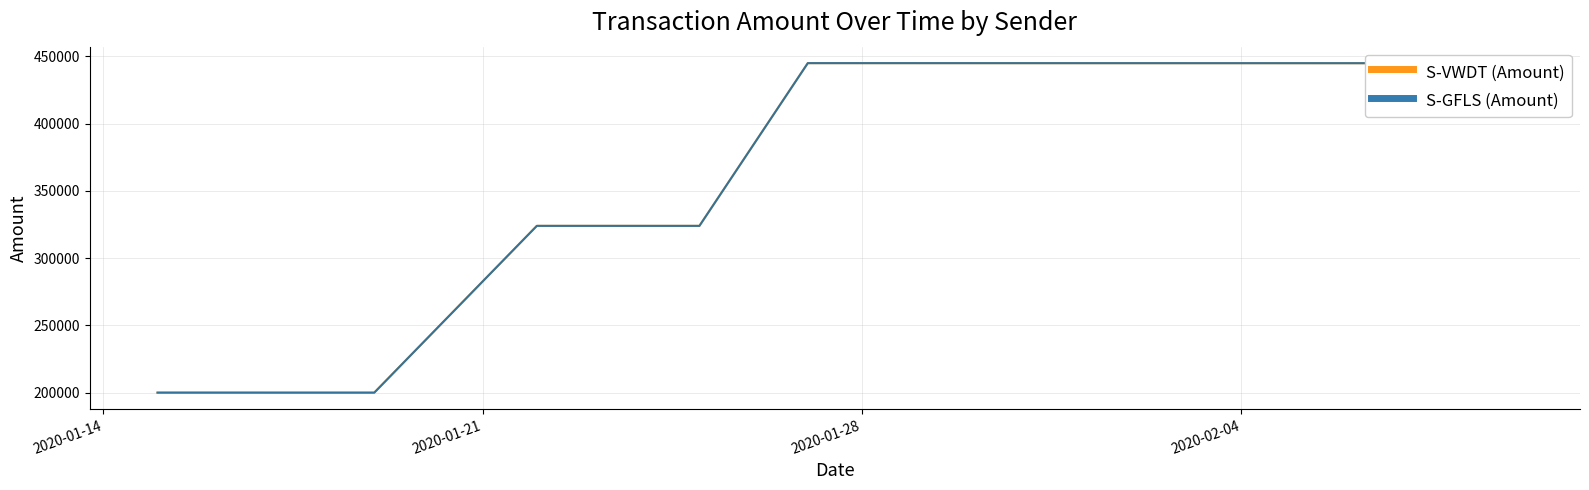

Which series has the largest range (max minus min)?

S-GFLS (Amount)